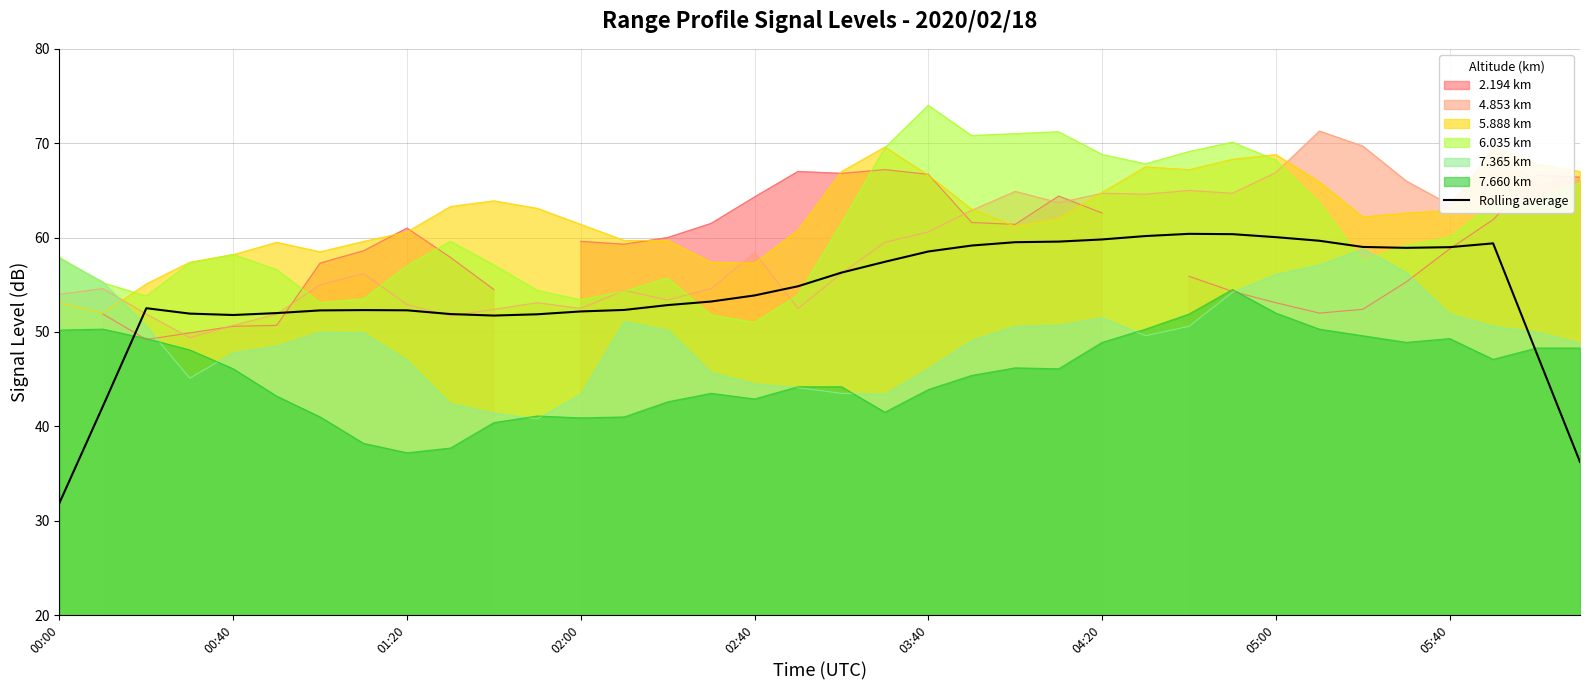

The 4.853 km series shows 14.2 at 02:40. True or false?

False